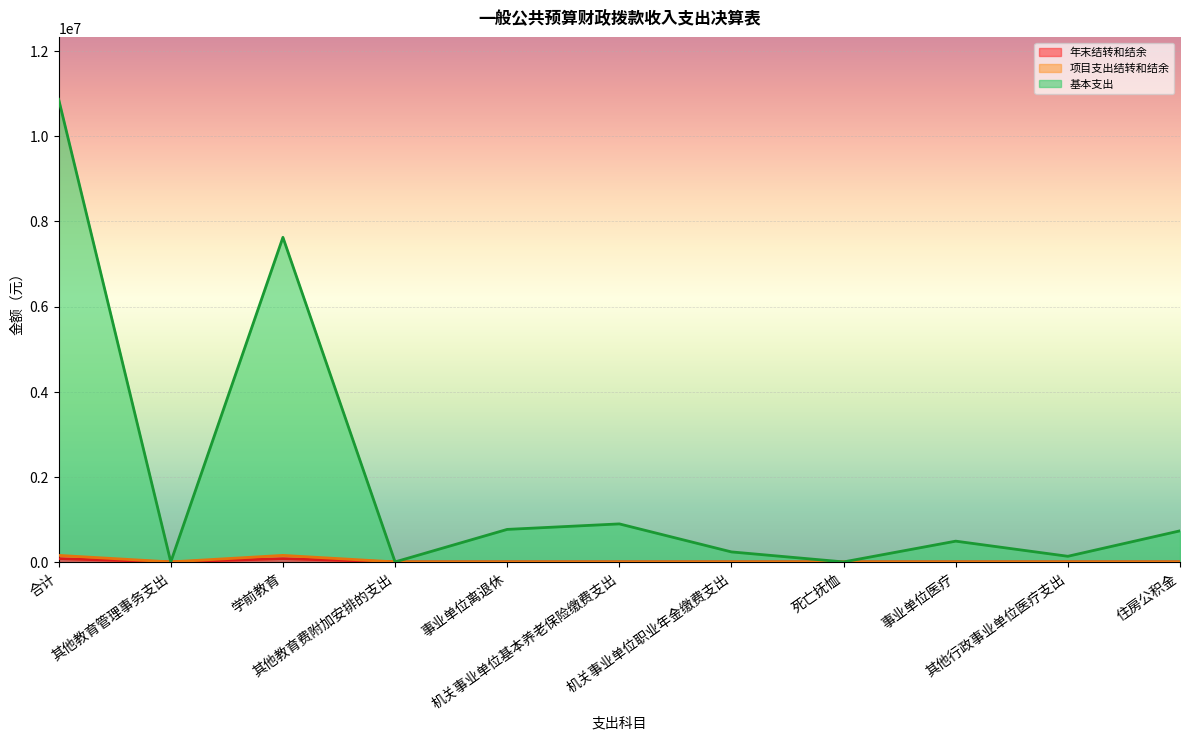

How many values in 年末结转和结余 are above zero?

2